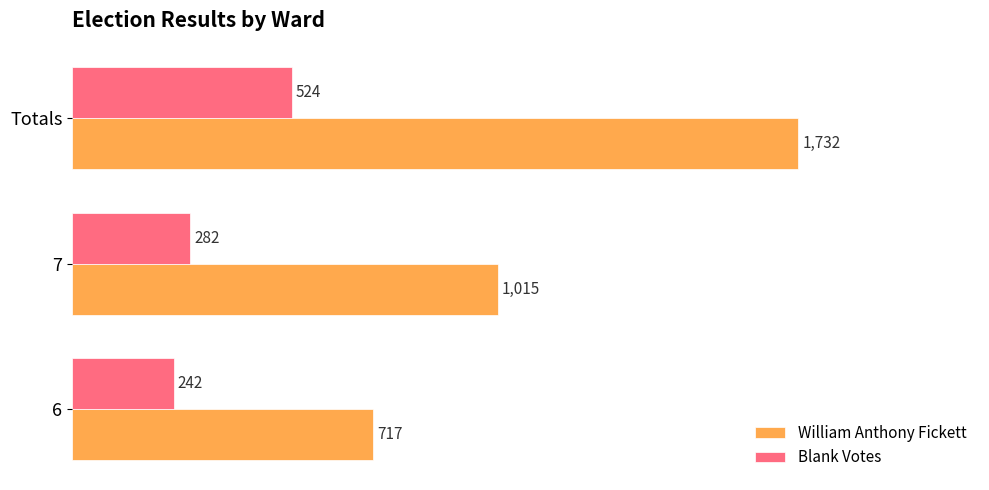

At which label is William Anthony Fickett closest to 1224?

7